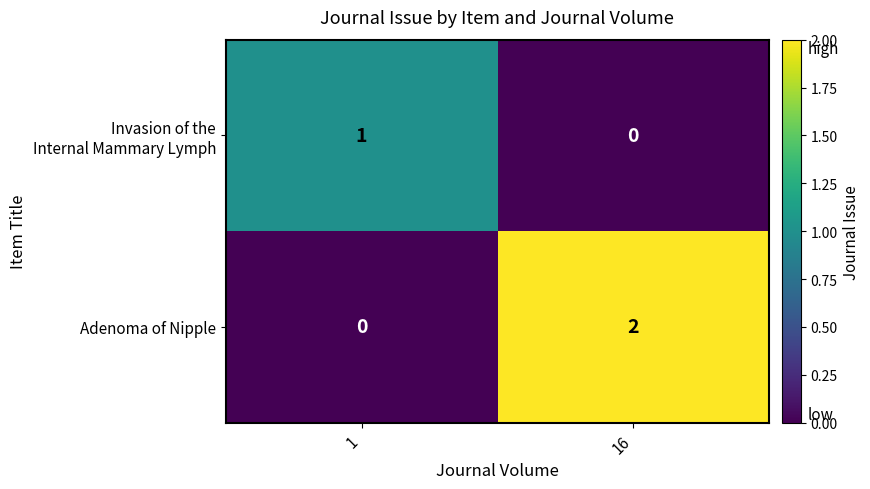

The value of Adenoma of Nipple at 16 is 2. True or false?

True